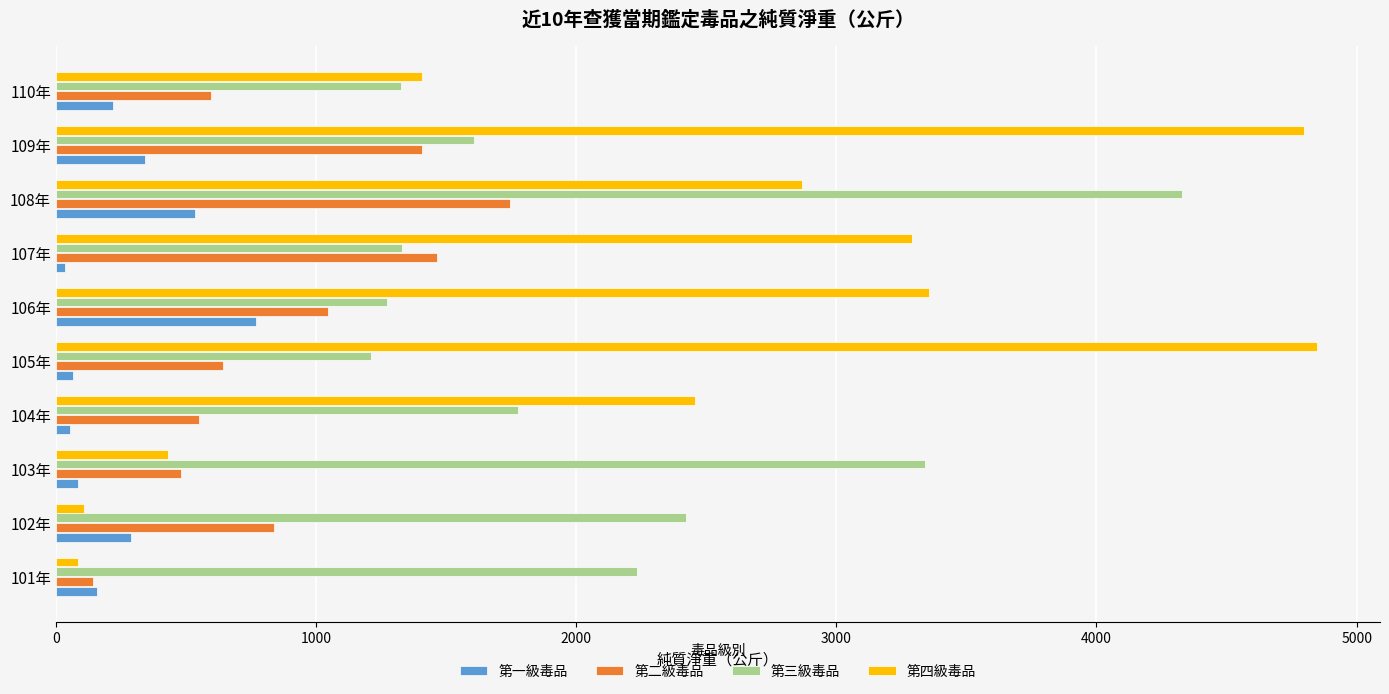

Rank the series by their maximum value, from highest to lowest.

第四級毒品, 第三級毒品, 第二級毒品, 第一級毒品